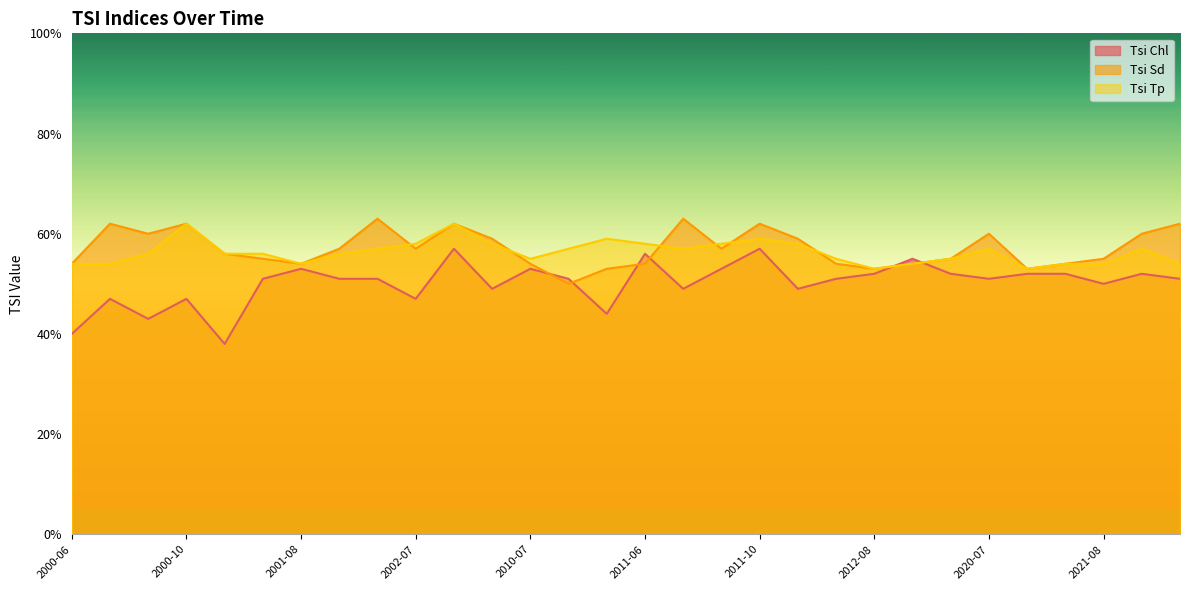

What position from the left is 2020-07?

25